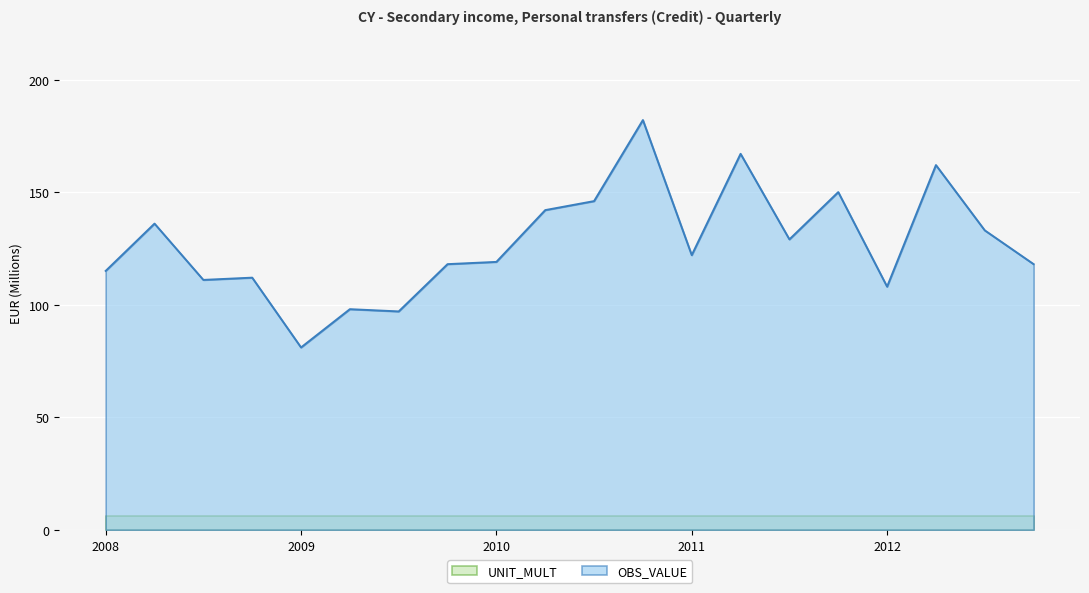

At which category does the data reach its first local valley?

2008-Q3